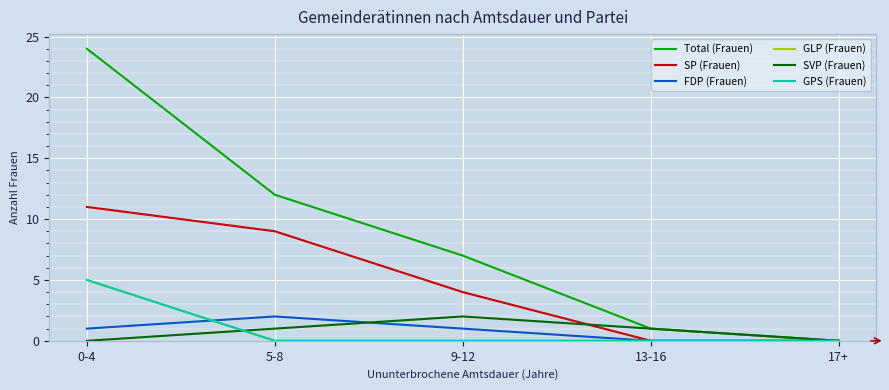

Does the chart have visible grid lines?

Yes